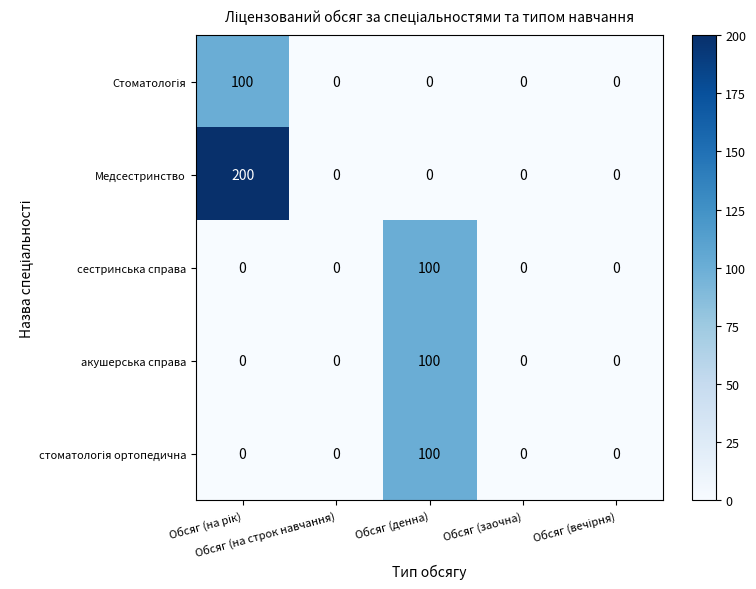

What is the sum of all сестринська справа values?

100